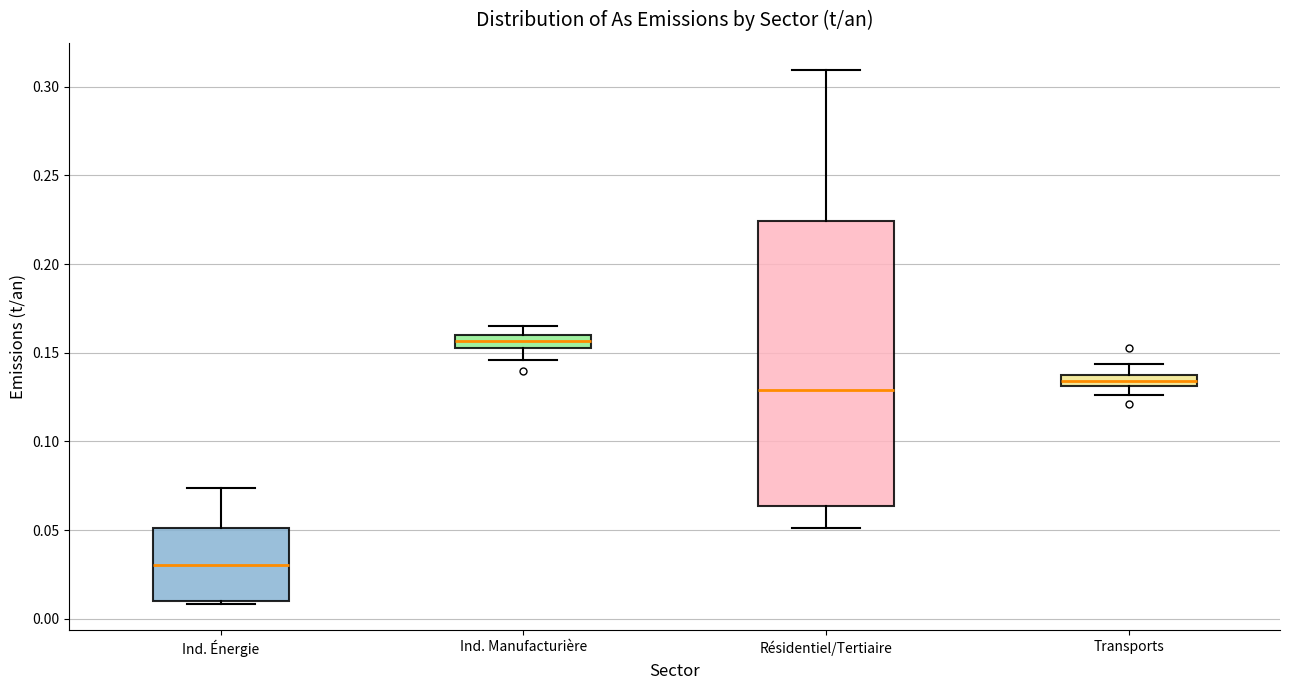

Where does the upper whisker of the box for Transports end on the y-axis? The values are not printed on the chart, so give them approximately, as read against the axis.

0.145